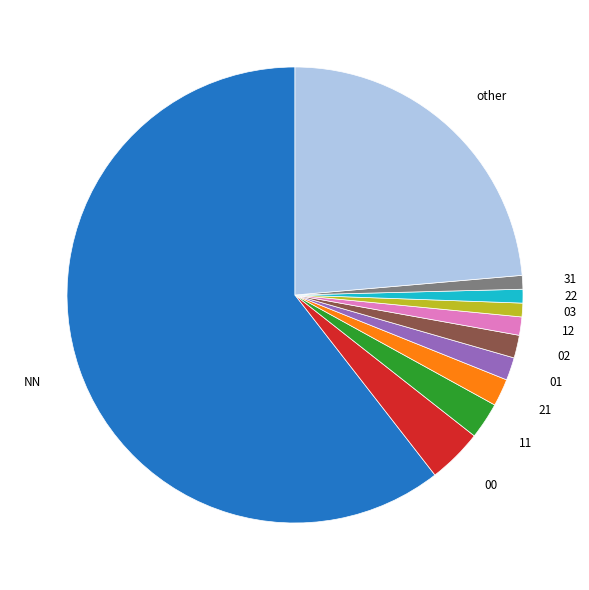

The 21 slice represents 2% of the pie. True or false?

True